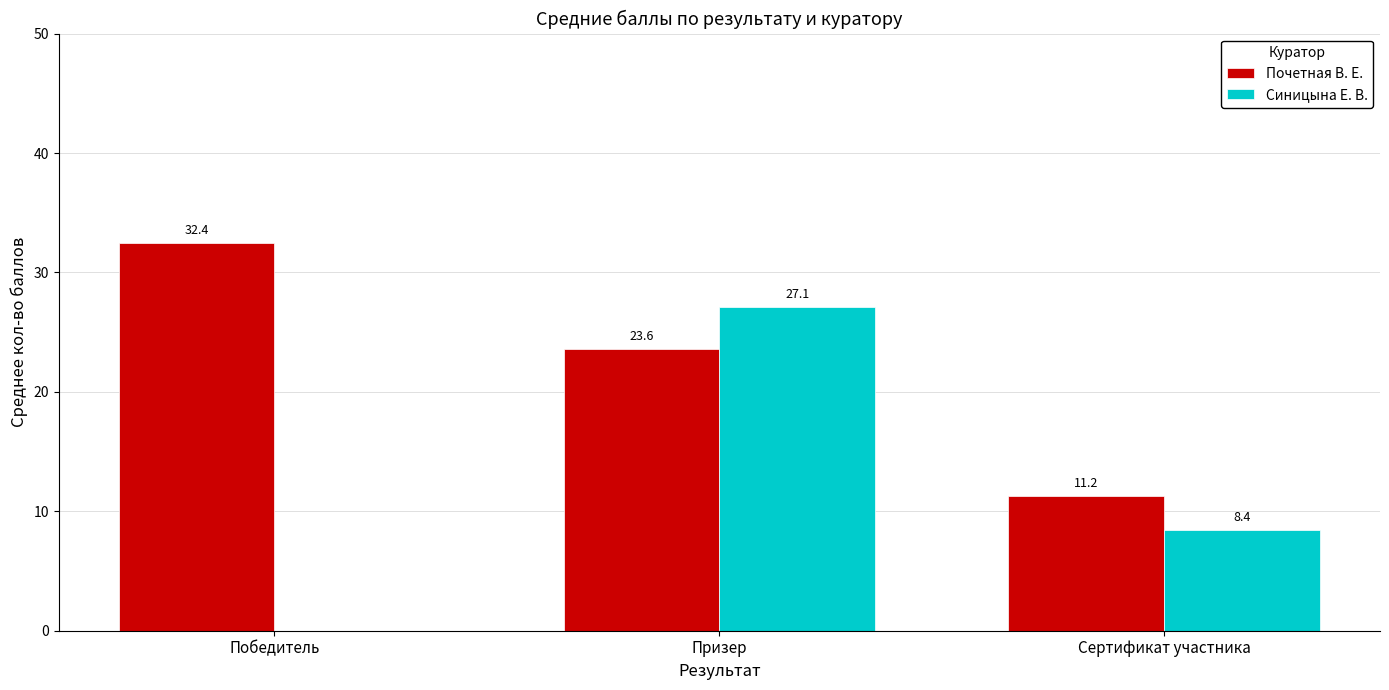

How many values in the Синицына Е. В. series exceed 8?

2